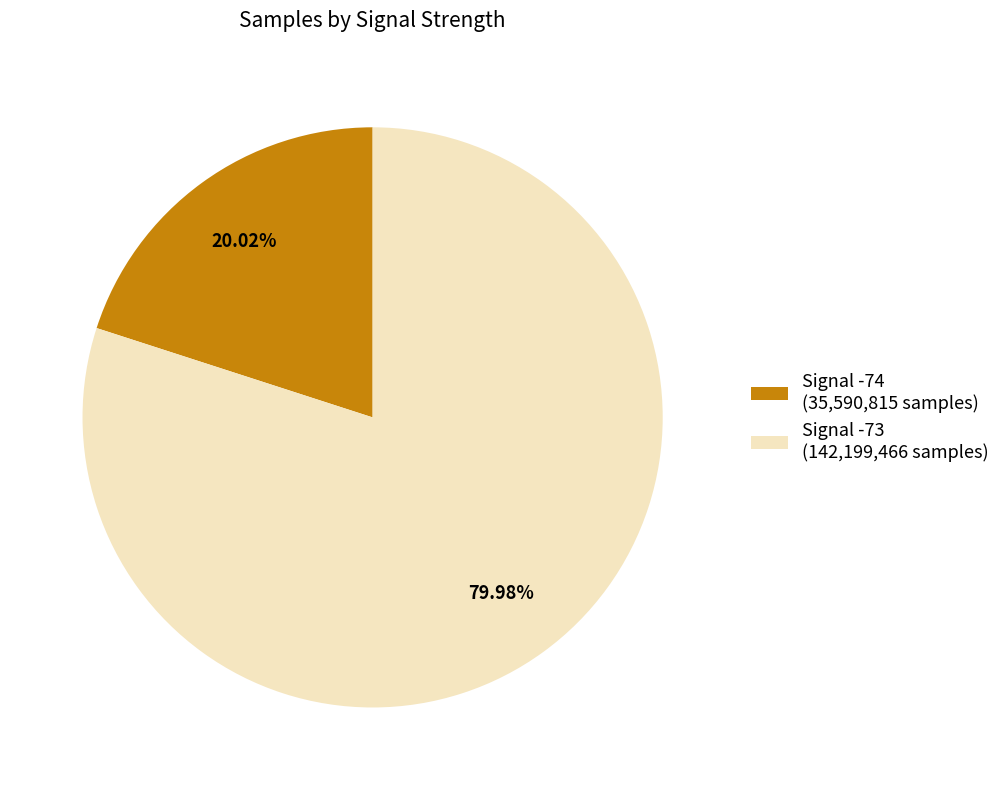

Do Signal -73 (142,199,466 samples) and Signal -74 (35,590,815 samples) together represent more than half of the pie?

Yes